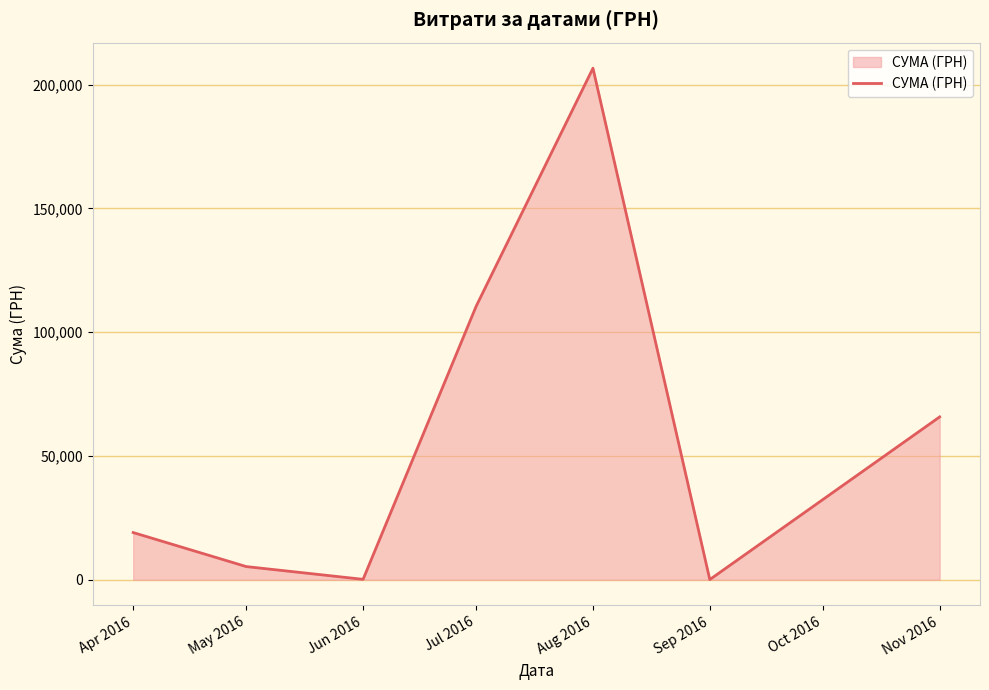

What is the maximum value shown in the chart?

206631.6